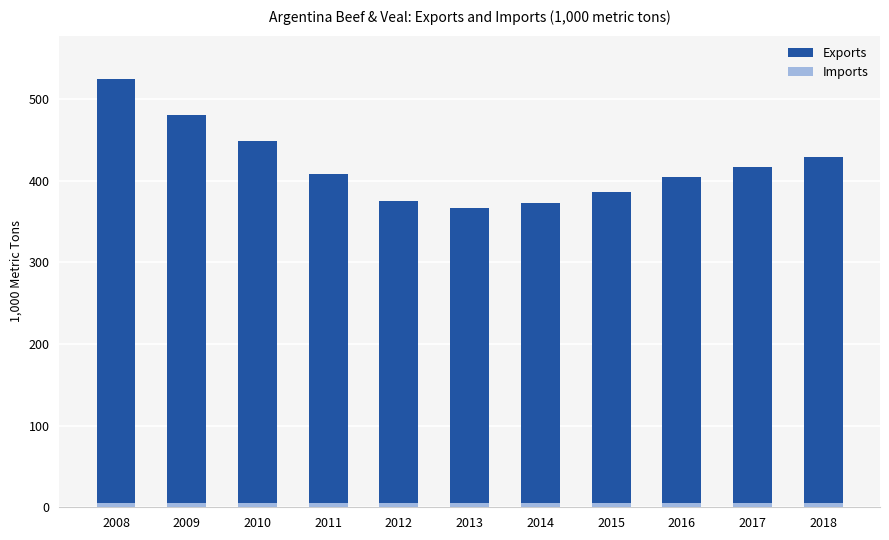

Rank the categories by Imports value from lowest to highest.

2008, 2009, 2010, 2011, 2012, 2013, 2014, 2015, 2016, 2017, 2018